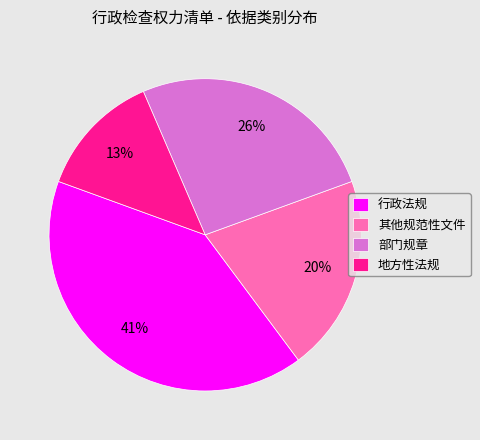

What is the largest slice in the pie chart?

行政法规